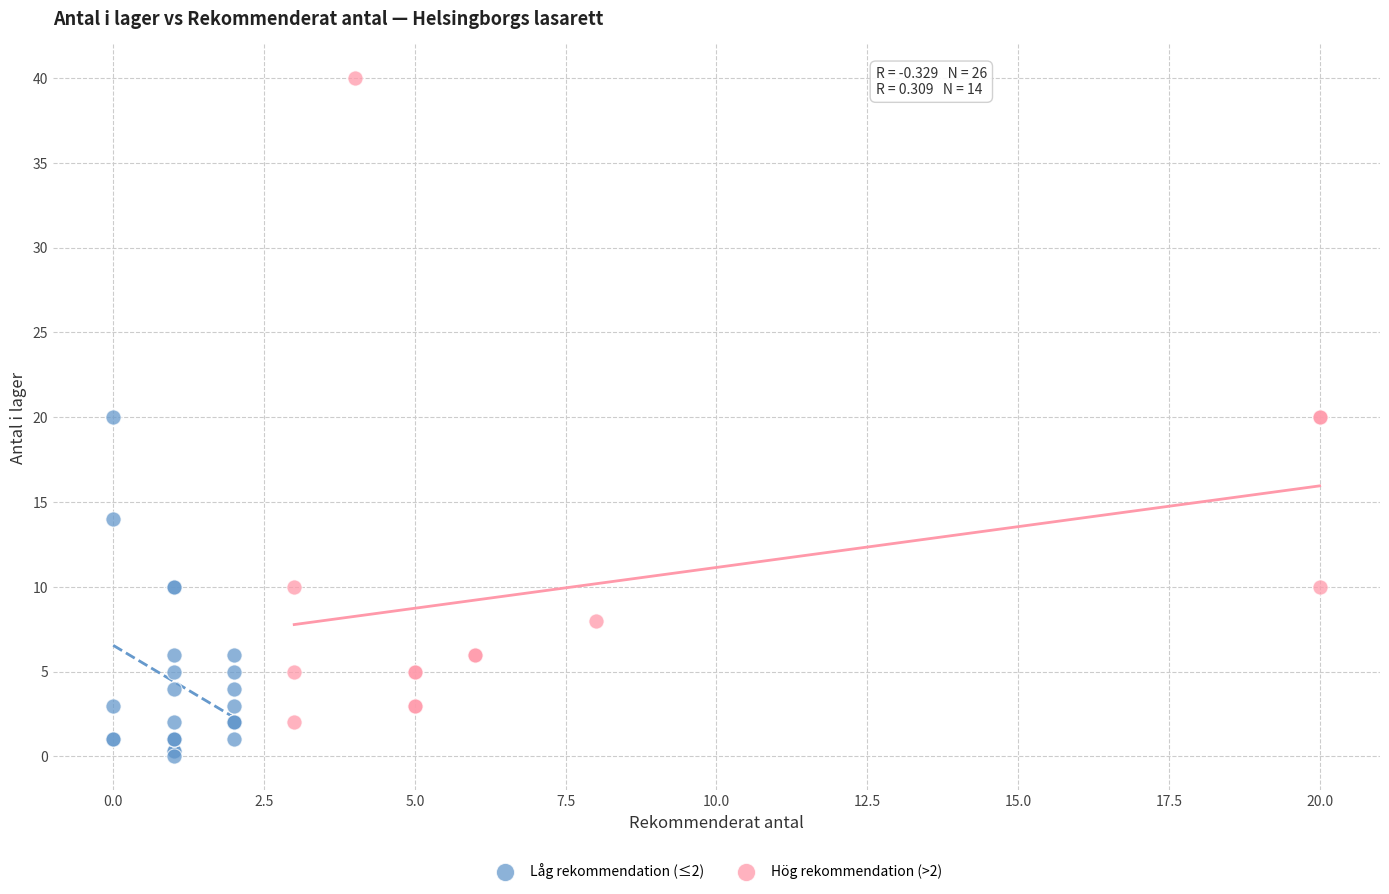

Which series reaches the minimum Y coordinate?

Låg rekommendation (≤2)